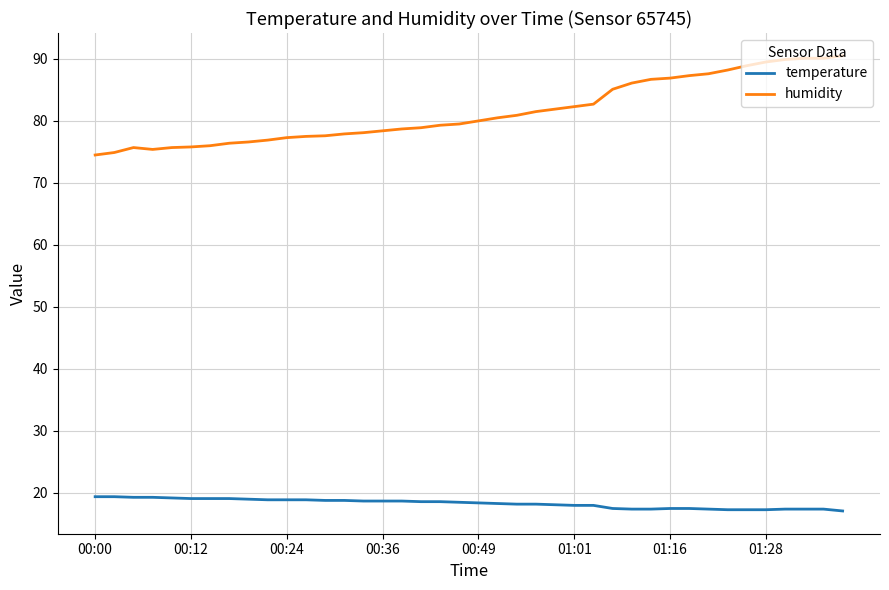

Which series has the largest range (max minus min)?

humidity